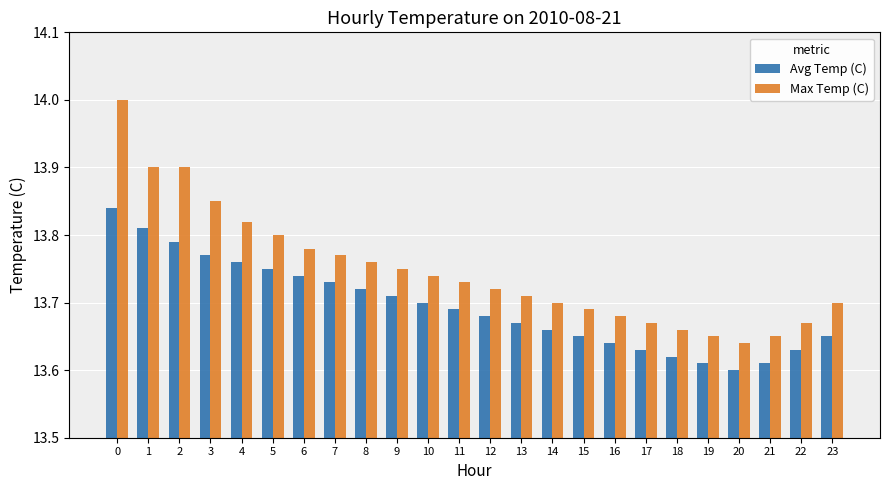

Which label corresponds to the smallest value in the chart?

20